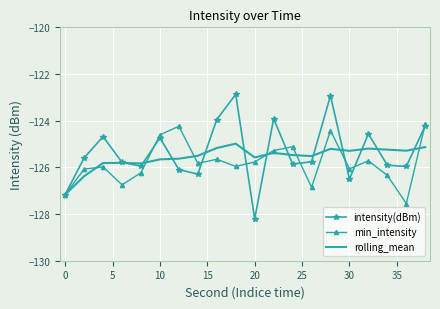

What is the average value of the rolling_mean series?

-125.6